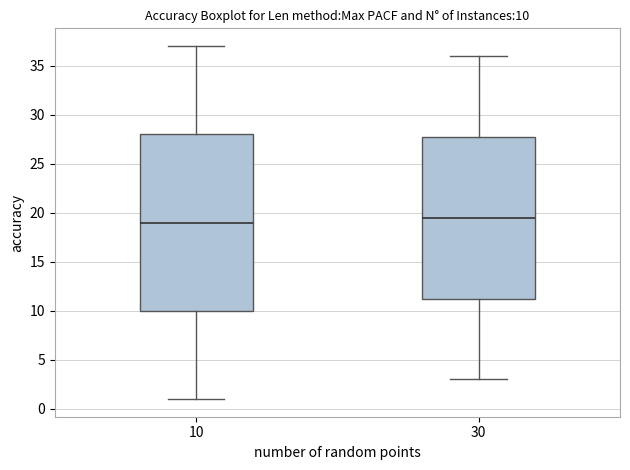

Which box is the tallest, from its lower edge to its upper edge?

10